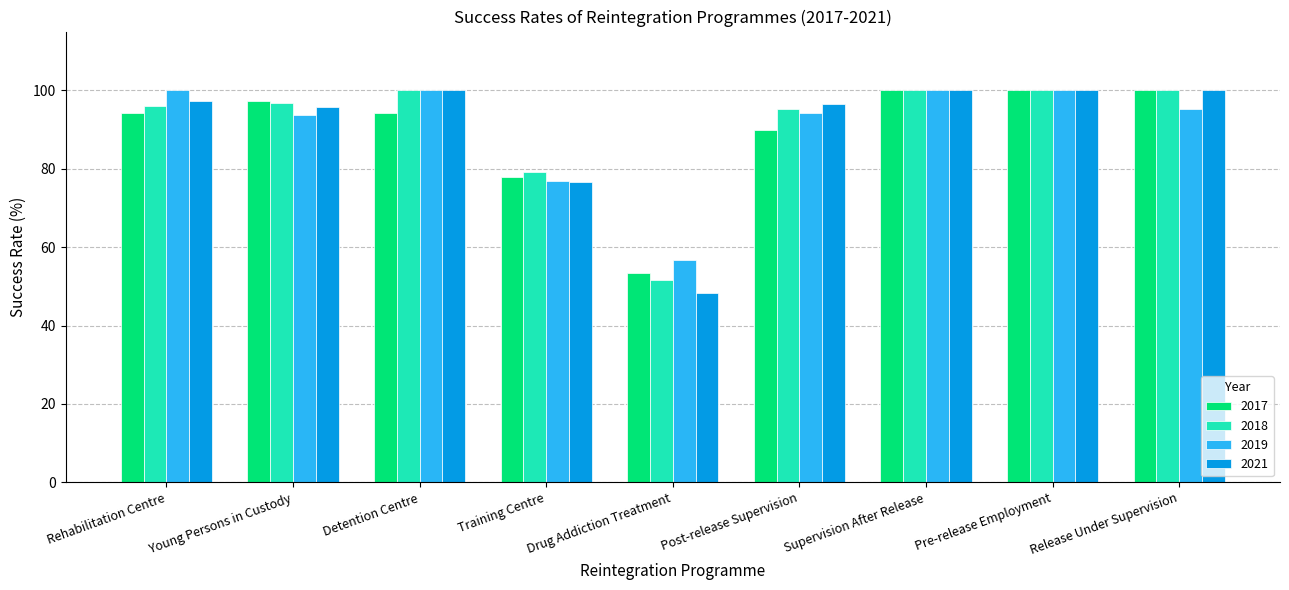

Does the chart contain stacked bars?

No